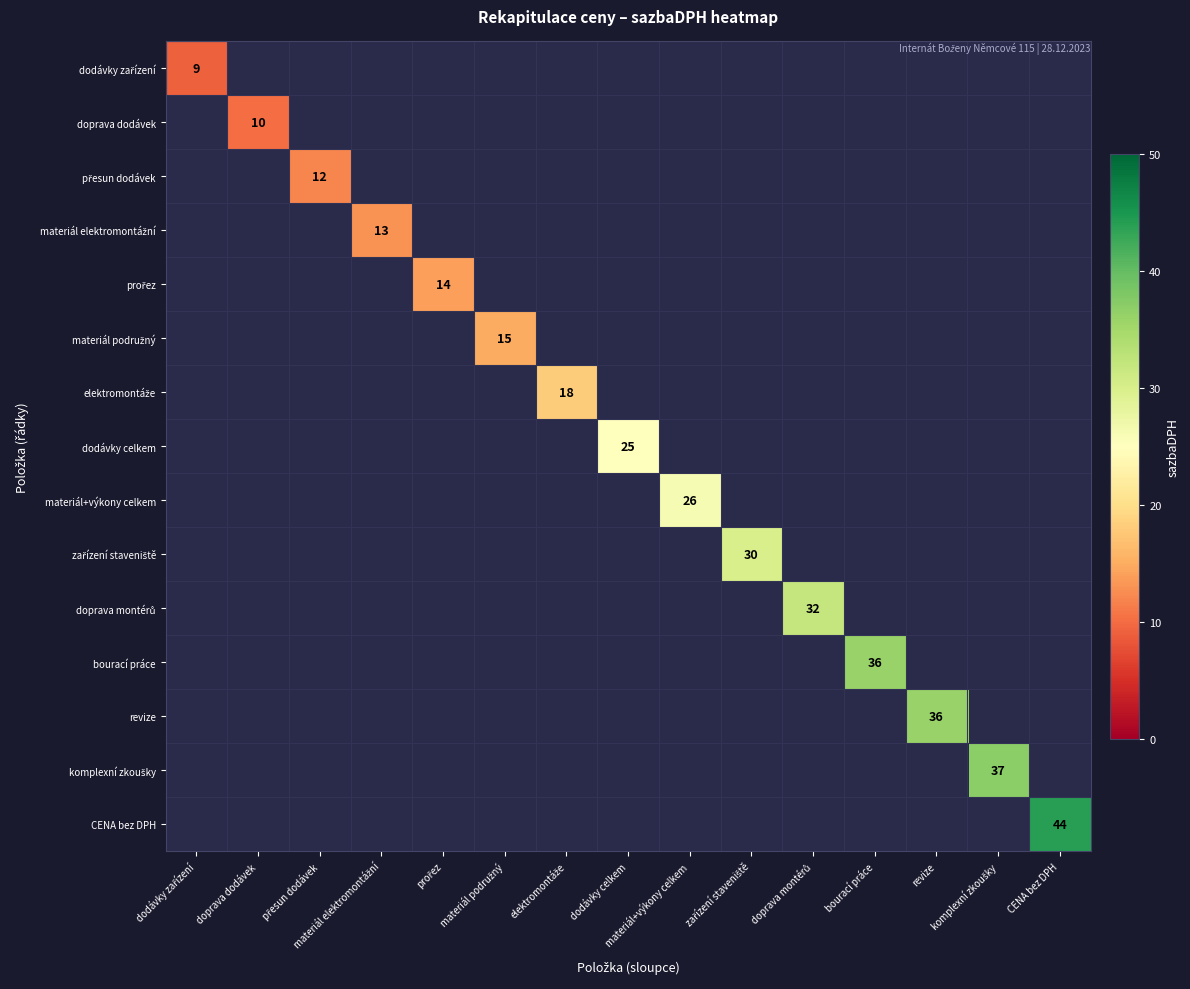

The zařízení staveniště series shows 9.6 at zařízení staveniště. True or false?

False